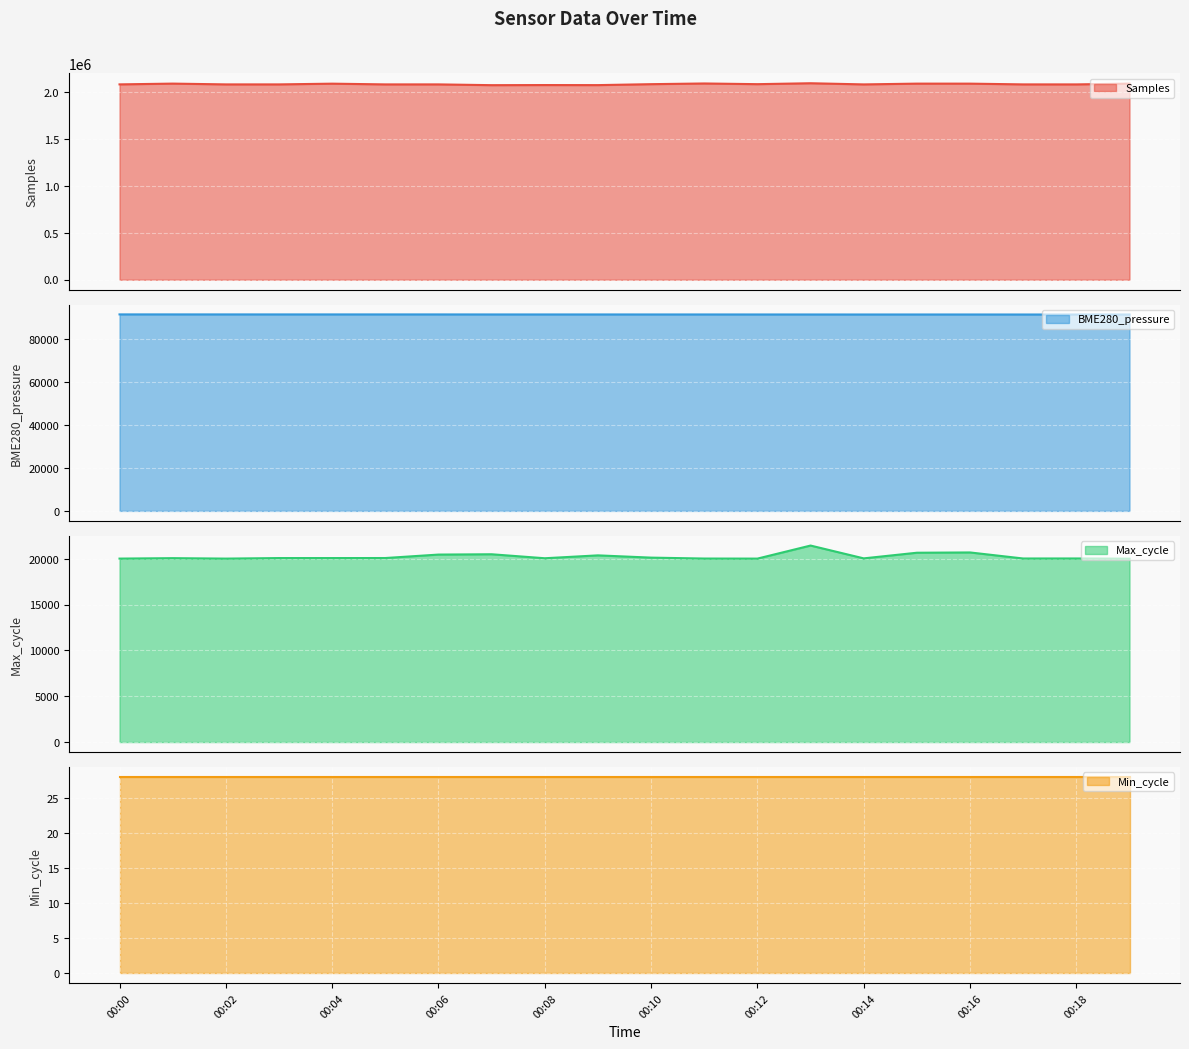

What is the value of the BME280_pressure point at the 5th from the left?

91610.1